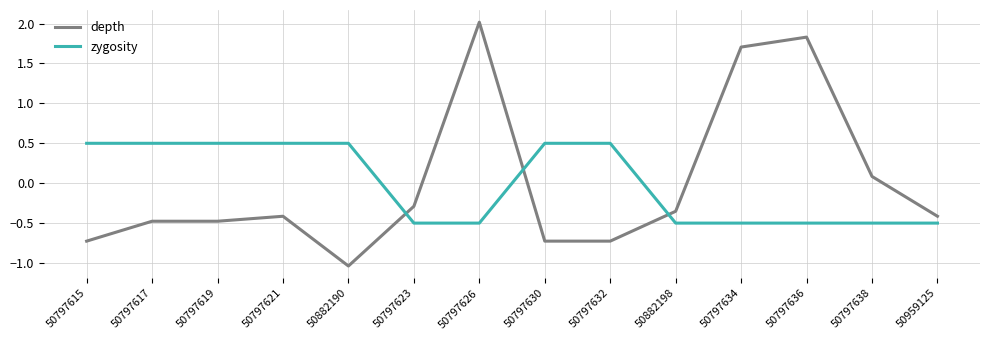

How many positive values does the zygosity series have?

7